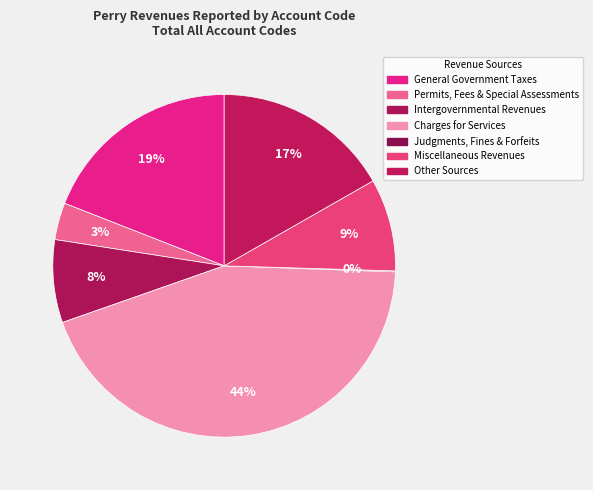

Is Other Sources the majority of the pie?

No